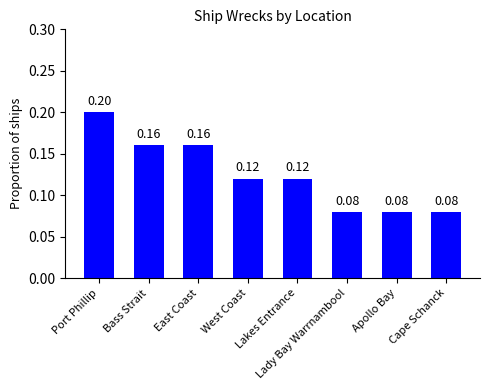

How many data points does each series have?

8